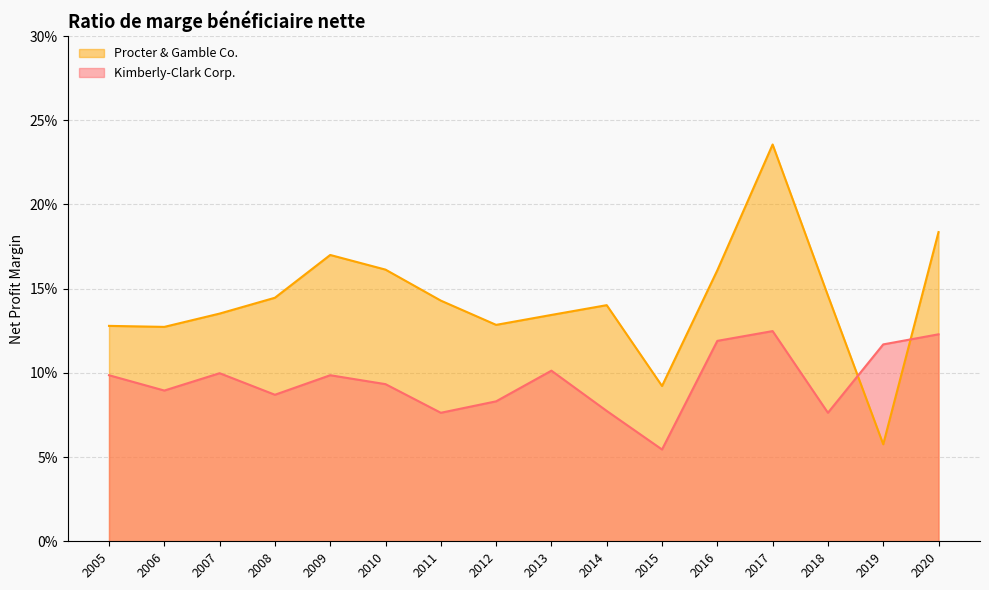

What is the highest value of the Procter & Gamble Co. series?

0.2